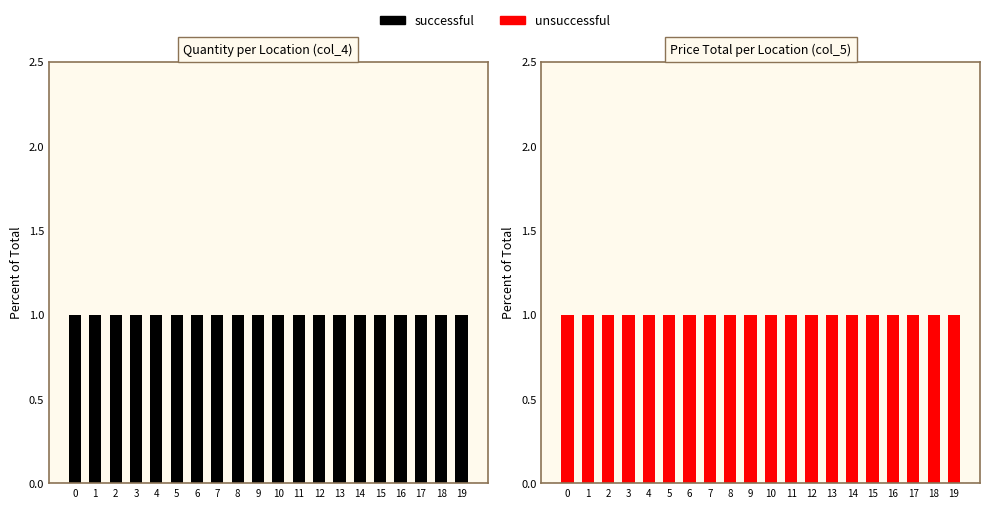

True or false: successful has a value of 0 at 15.

True